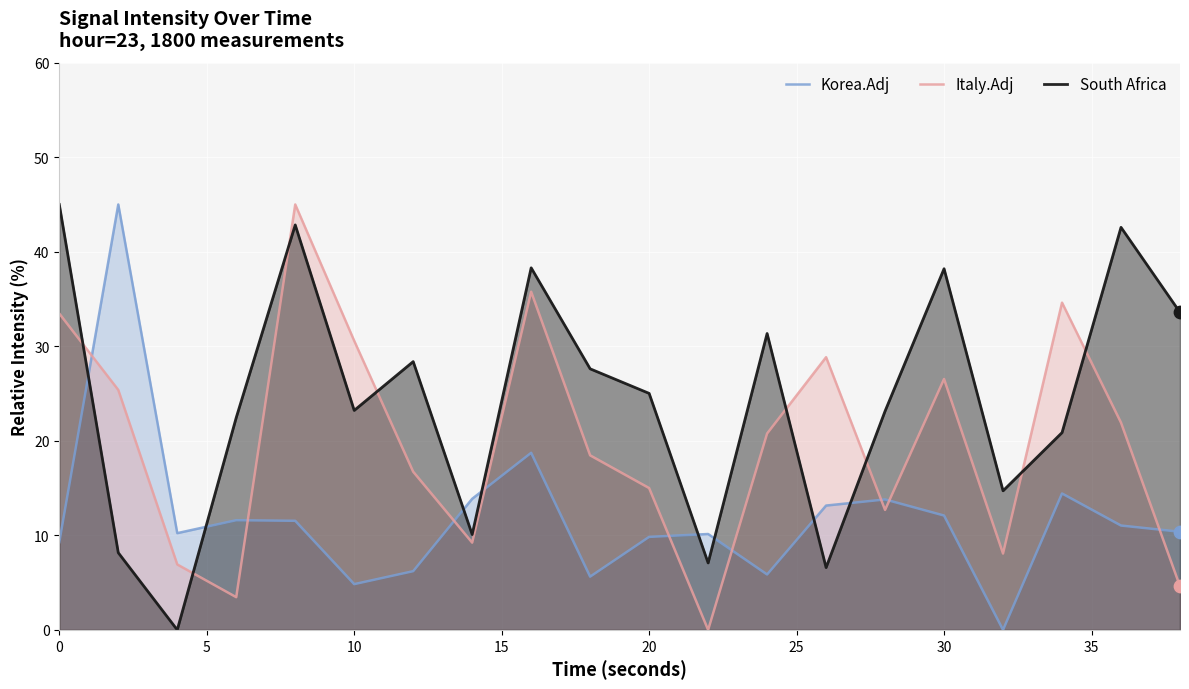

Which series has the largest total across all categories?

South Africa